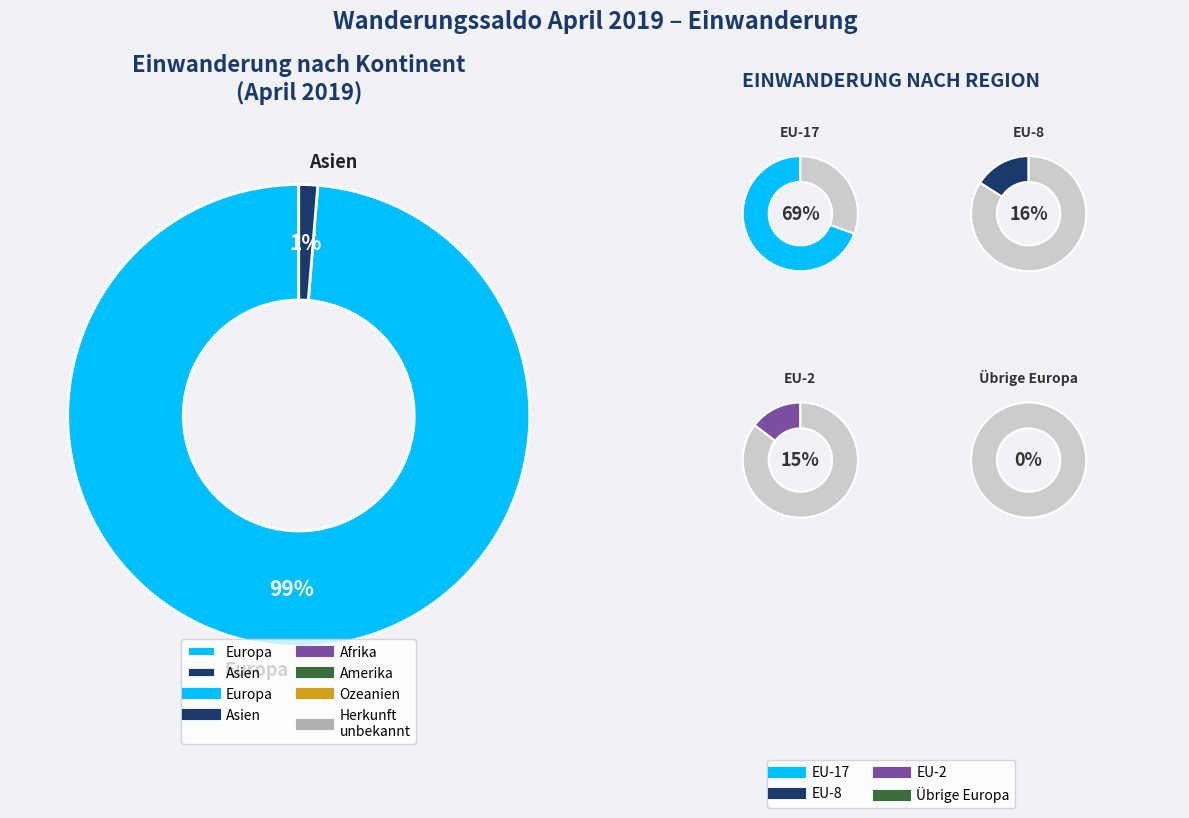

Is it true that Amerika is 0% of the pie?

True